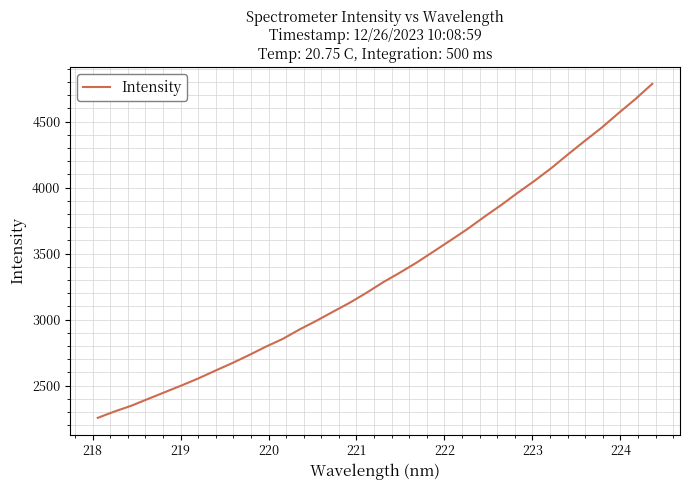

What is the minimum value shown in the chart?

2255.1